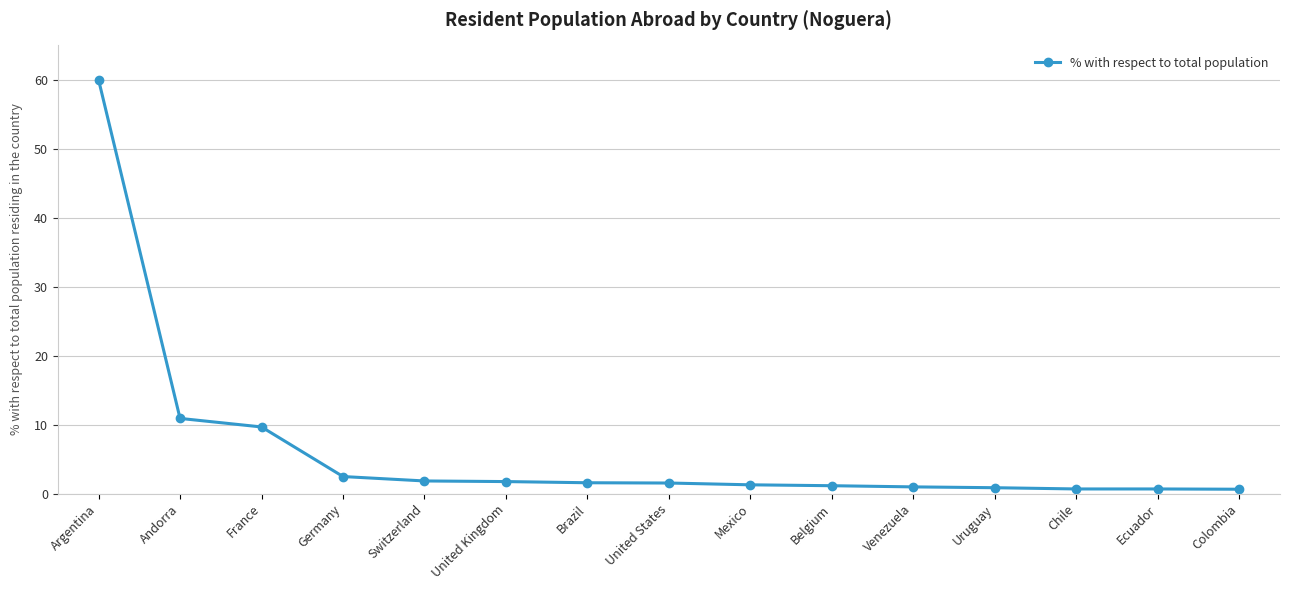

The chart shows a value of 9.7 at France. True or false?

True